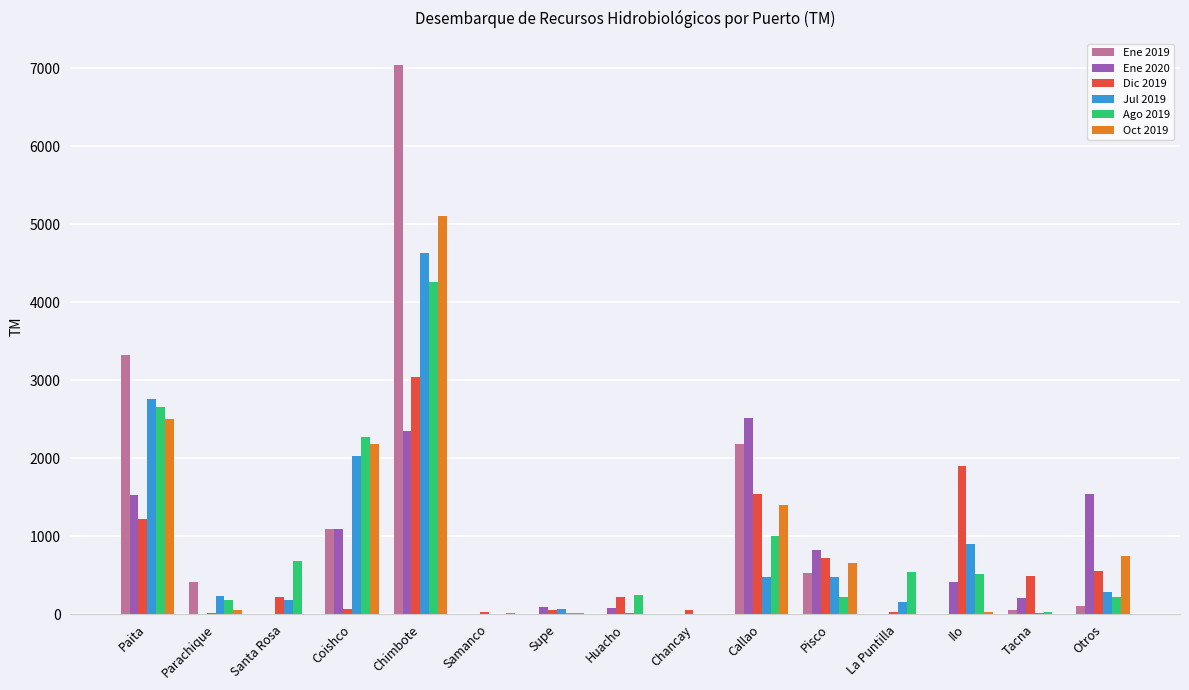

The value of Ene 2020 at Parachique is 0.0. True or false?

True